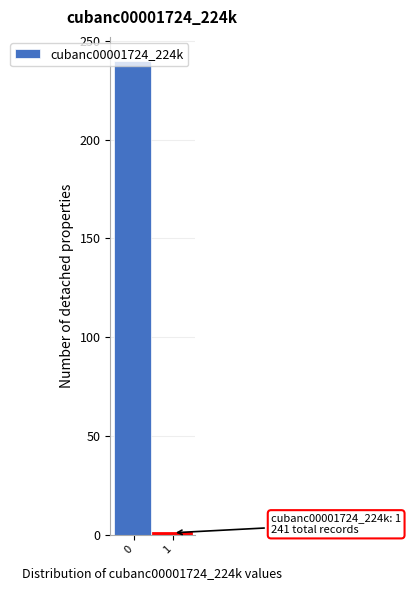

What is the difference between the maximum and minimum values?

239